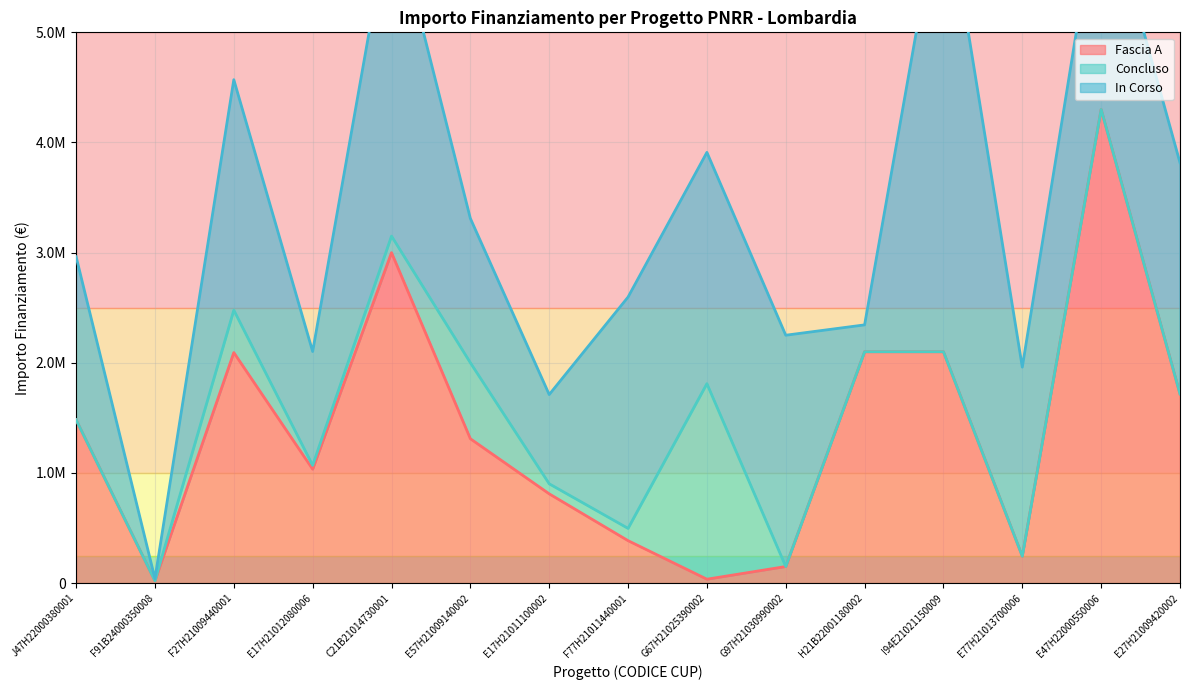

Between C21B21014730001 and I94E21021150009, which series saw the biggest shift?

In Corso